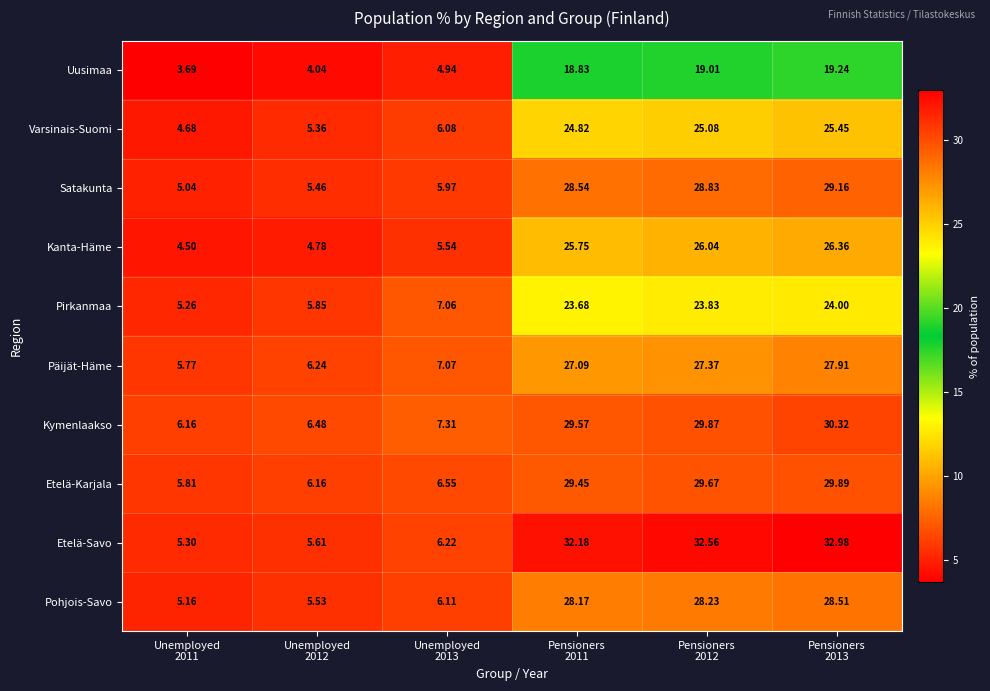

Rank the series by their maximum value, from lowest to highest.

Uusimaa, Pirkanmaa, Varsinais-Suomi, Kanta-Häme, Päijät-Häme, Pohjois-Savo, Satakunta, Etelä-Karjala, Kymenlaakso, Etelä-Savo